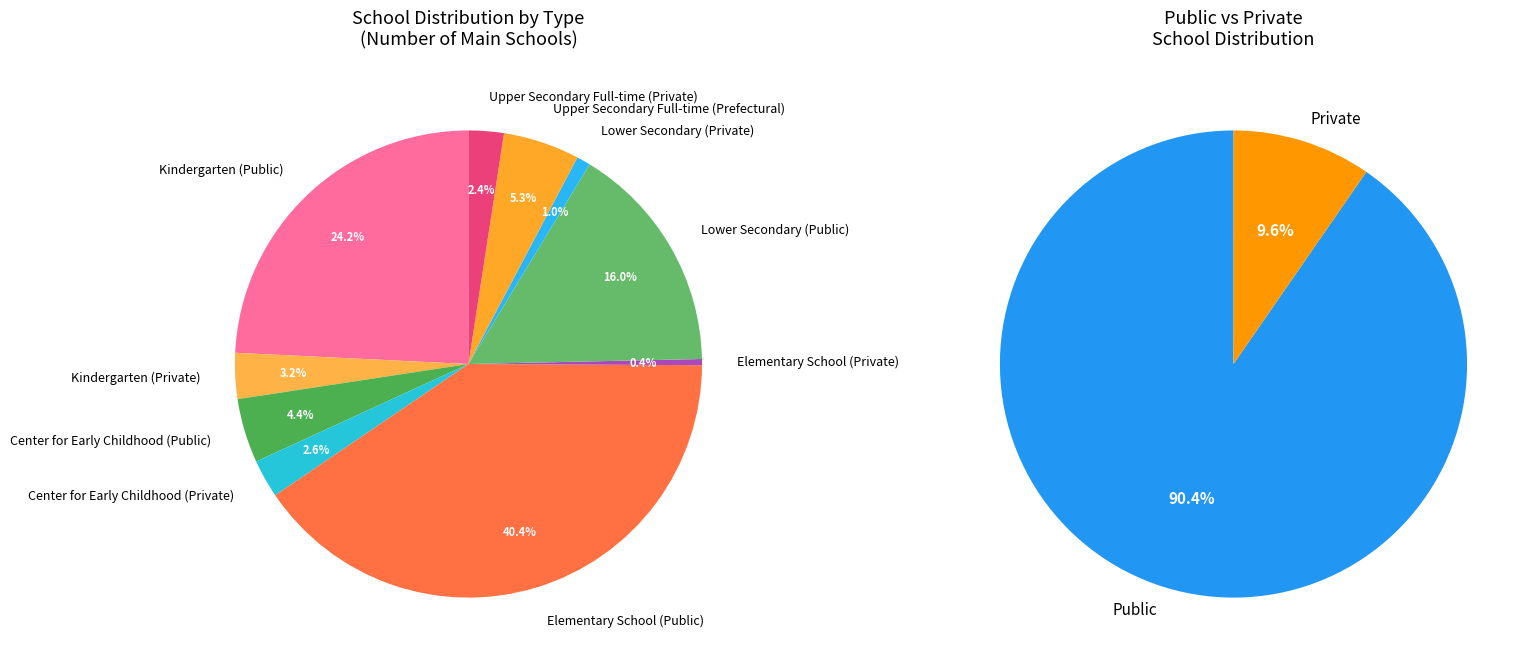

What percentage is the Center for Early Childhood (Public) slice, to the nearest percent?

4%